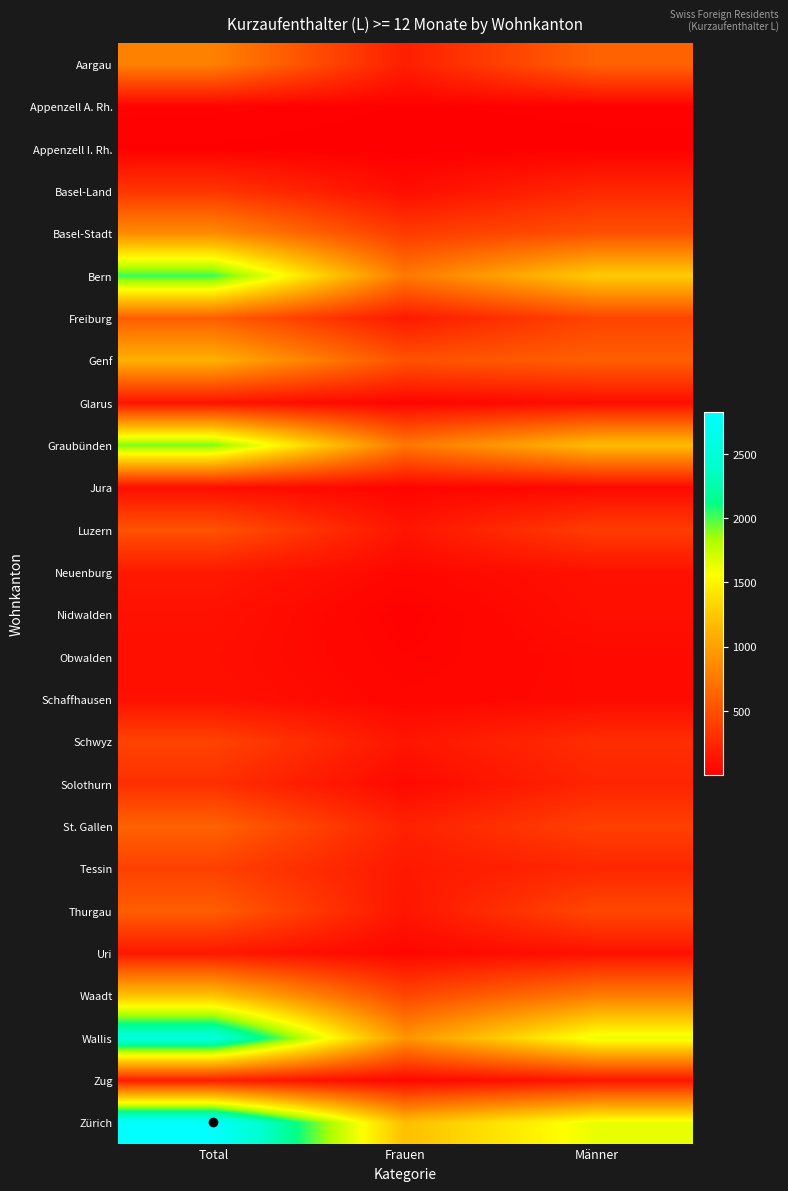

Which category has the highest value across all series?

Total